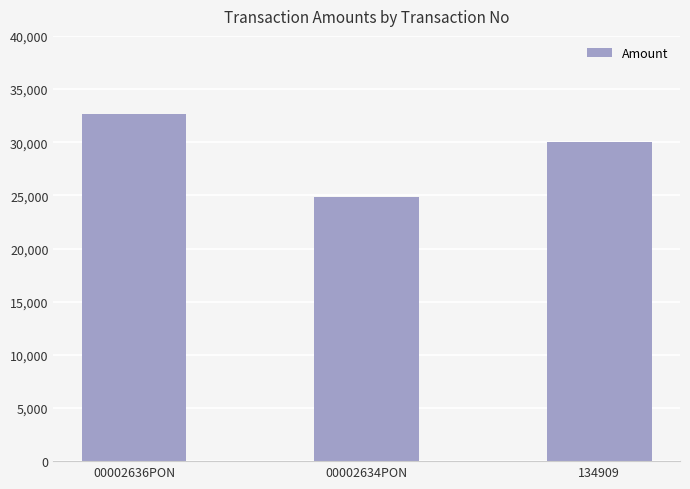

What is the sum of the values at 134909 and 00002636PON?

62629